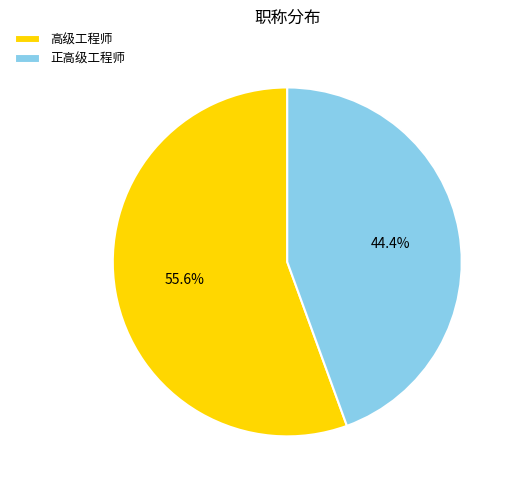

Is there a majority slice in this chart?

Yes